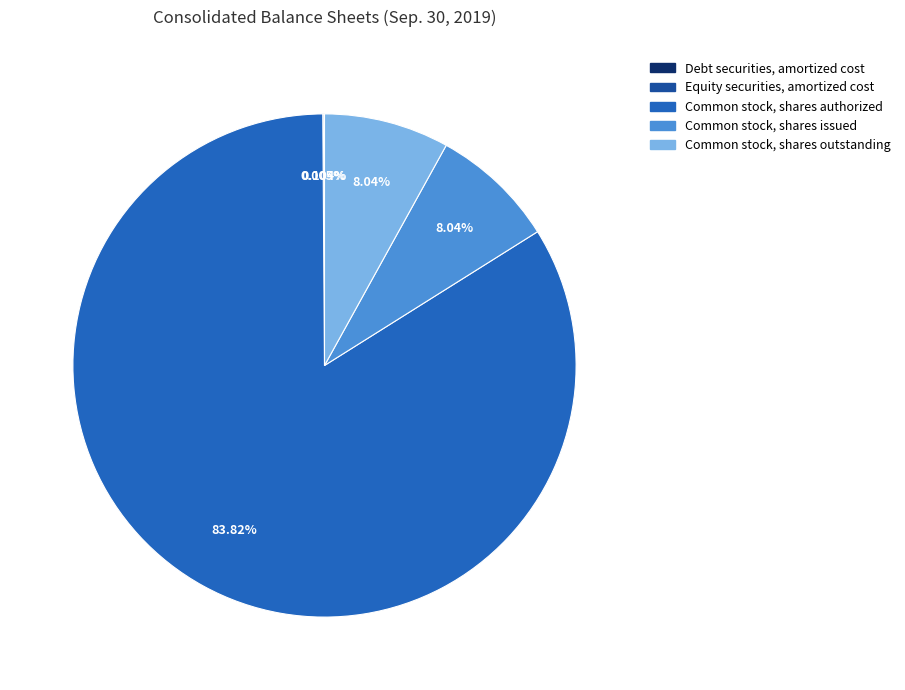

What is the largest slice in the pie chart?

Common stock, shares authorized